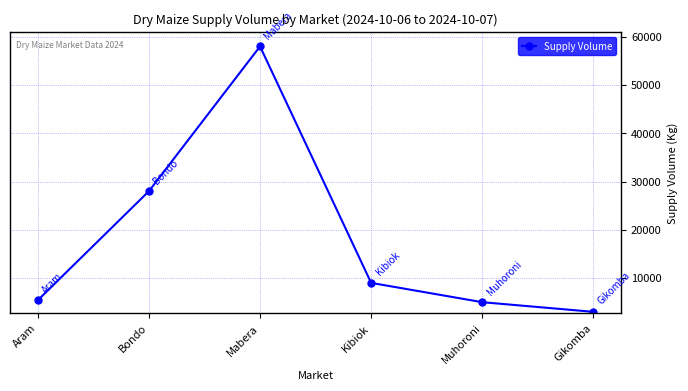

Reading left to right, extract all data points from this chart.

Aram=5400	Bondo=28000	Mabera=58000	Kibiok=9000	Muhoroni=5000	Gikomba=3000